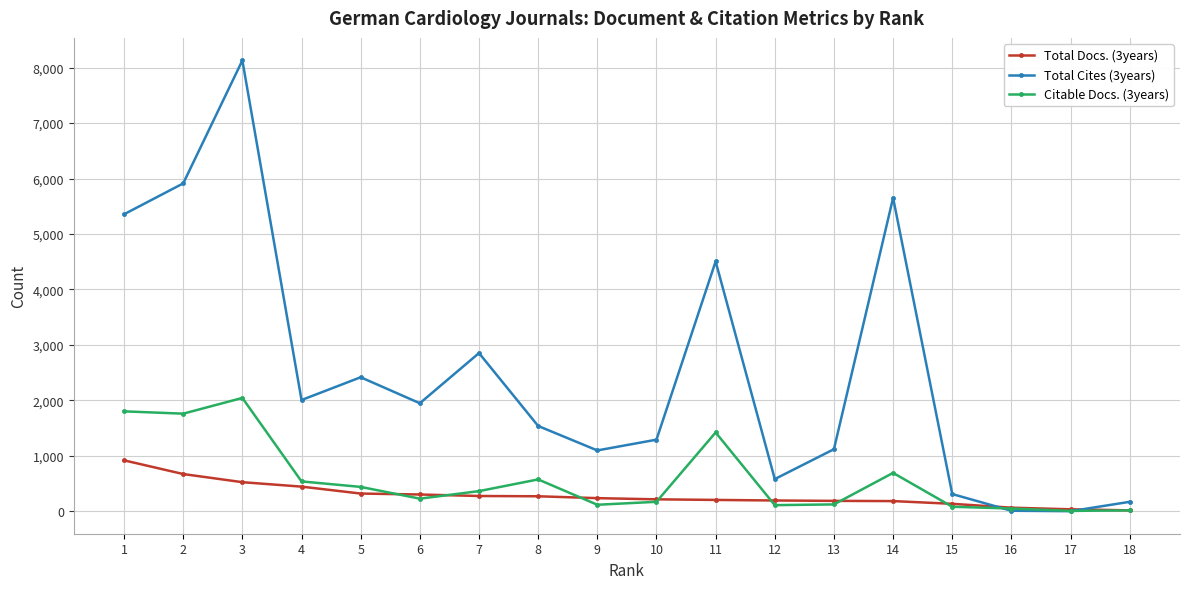

What is the total value across all series at 11?

6128